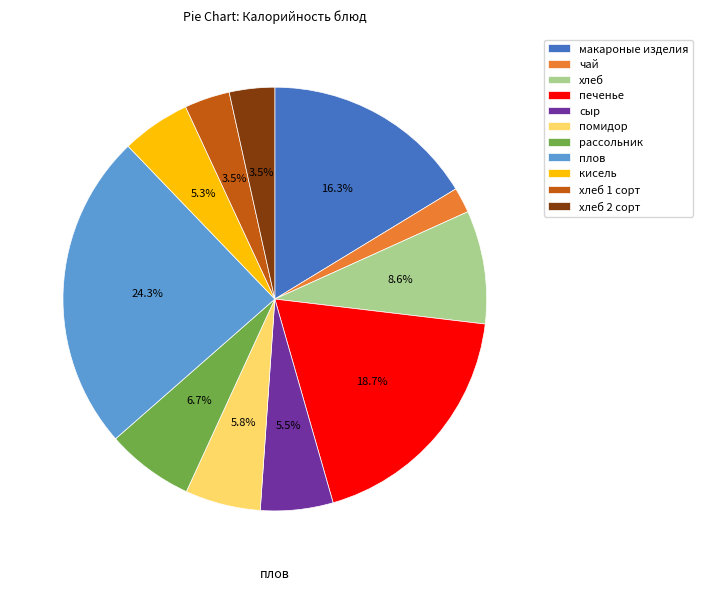

Does хлеб 1 сорт account for over 50% of the chart?

No